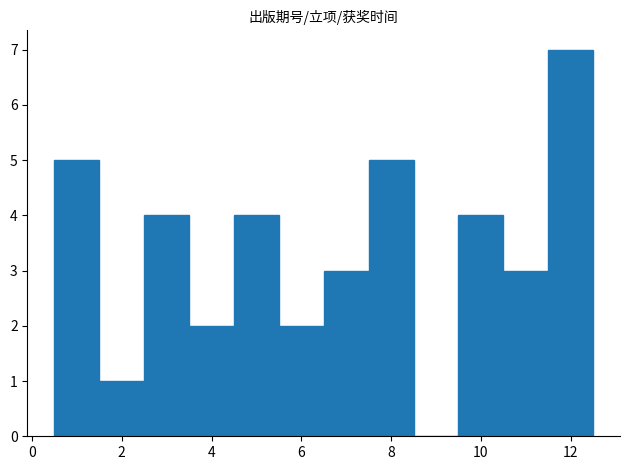

Over which range of the x-axis is the bar tallest?

11.5 to 12.5